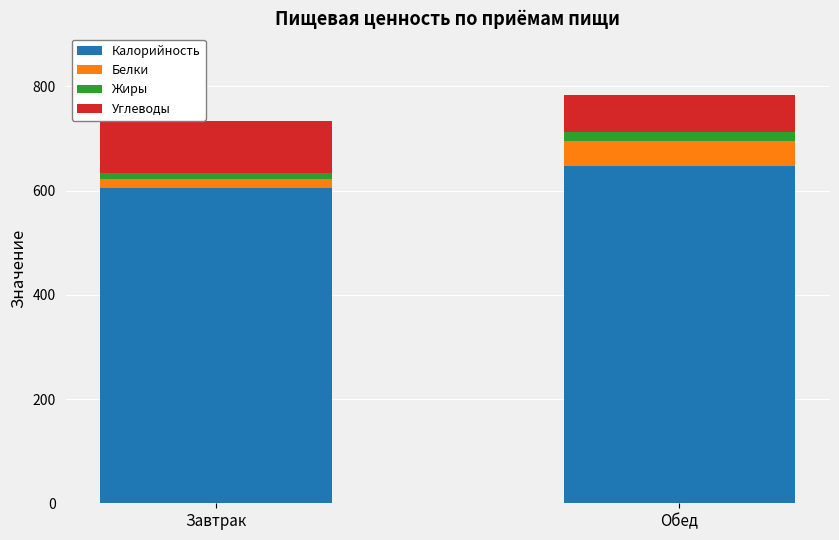

What is the sum of all Калорийность values?

1252.7